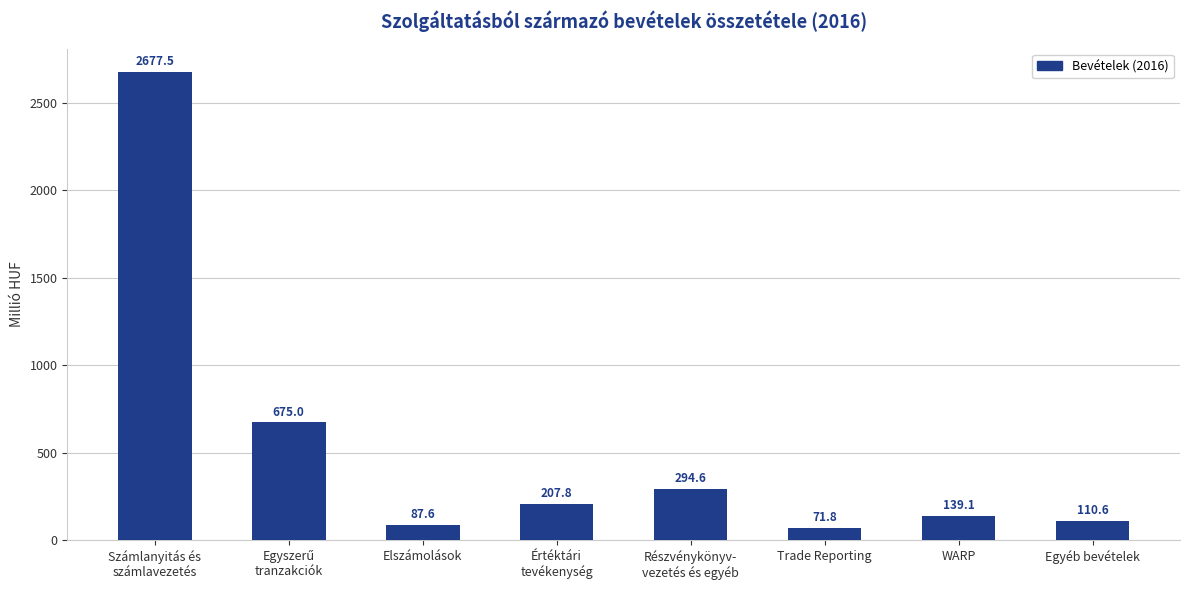

Reading right to left, what are all the values shown in this chart?

110.6	139.1	71.8	294.6	207.8	87.6	675.0	2677.5